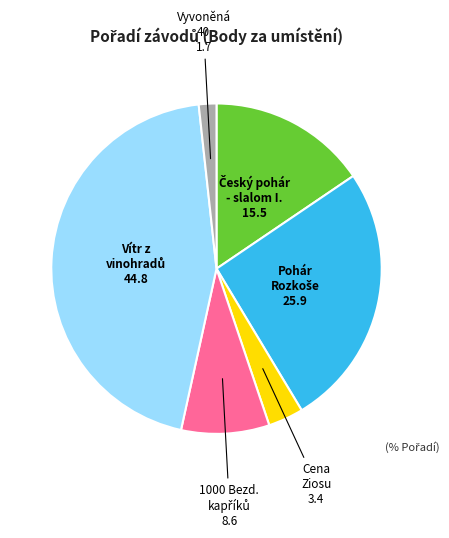

Does any single category account for the majority?

No